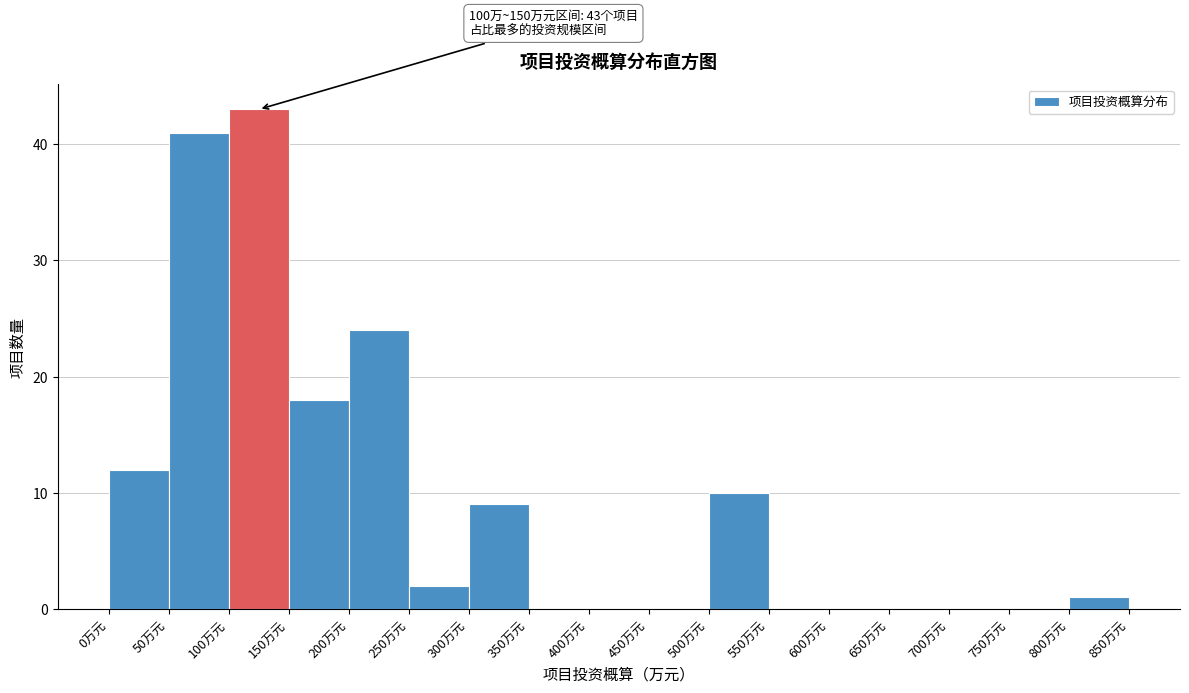

Which range on the x-axis has the tallest bar?

100 to 150